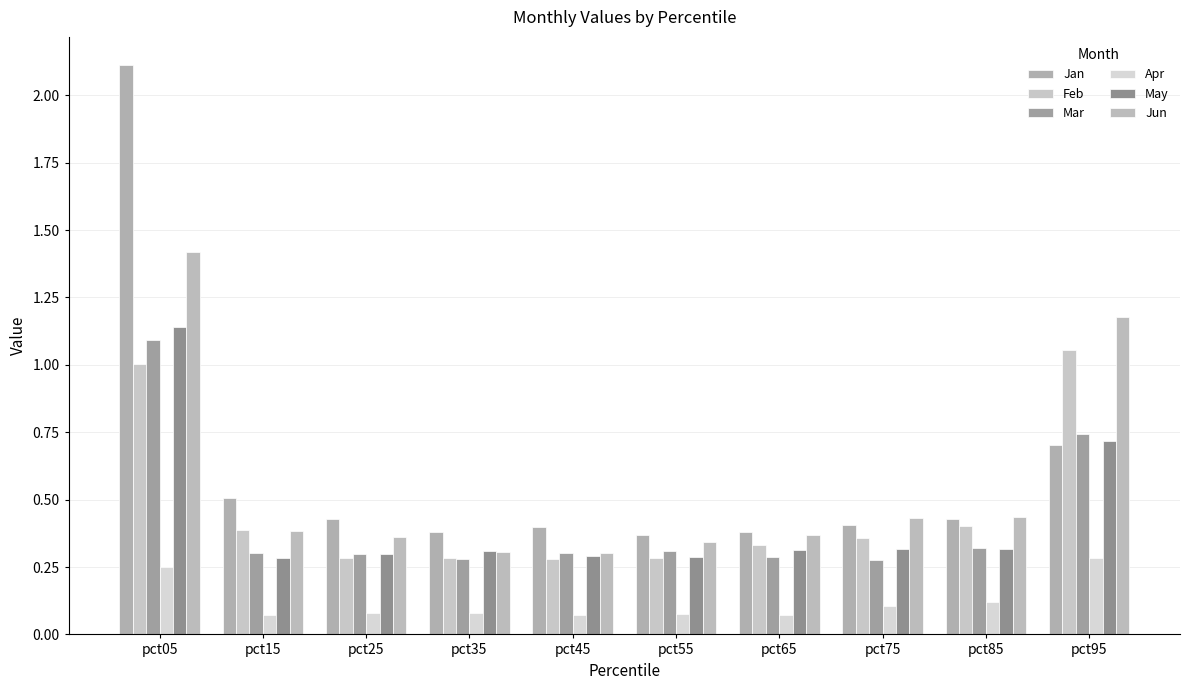

True or false: May has a value of 0.3 at pct85.

True